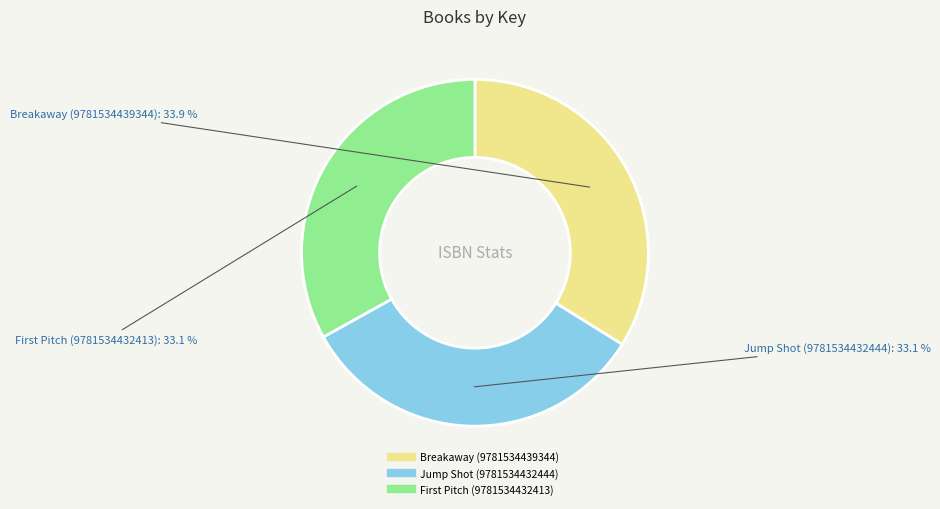

Which category has the biggest portion of the pie?

Breakaway (9781534439344)